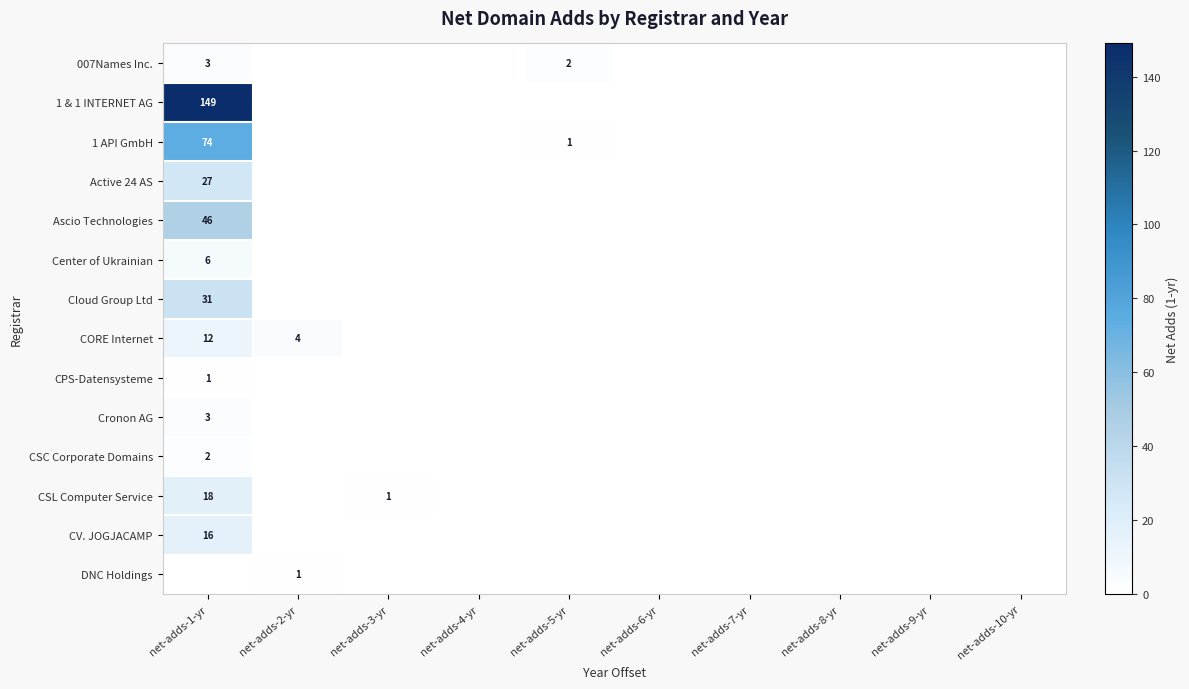

True or false: Cloud Group Ltd has a value of 31 at net-adds-1-yr.

True